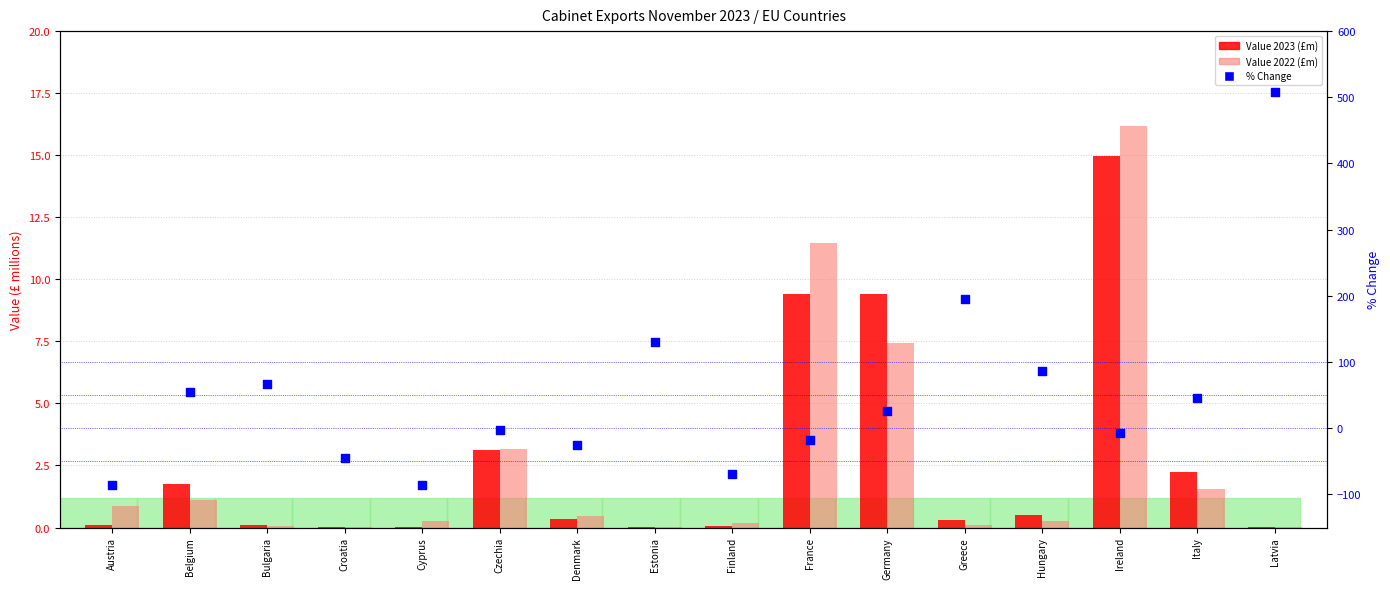

Is the value of Value 2022 (£m) at Ireland greater than the value of Value 2023 (£m) at Belgium?

Yes